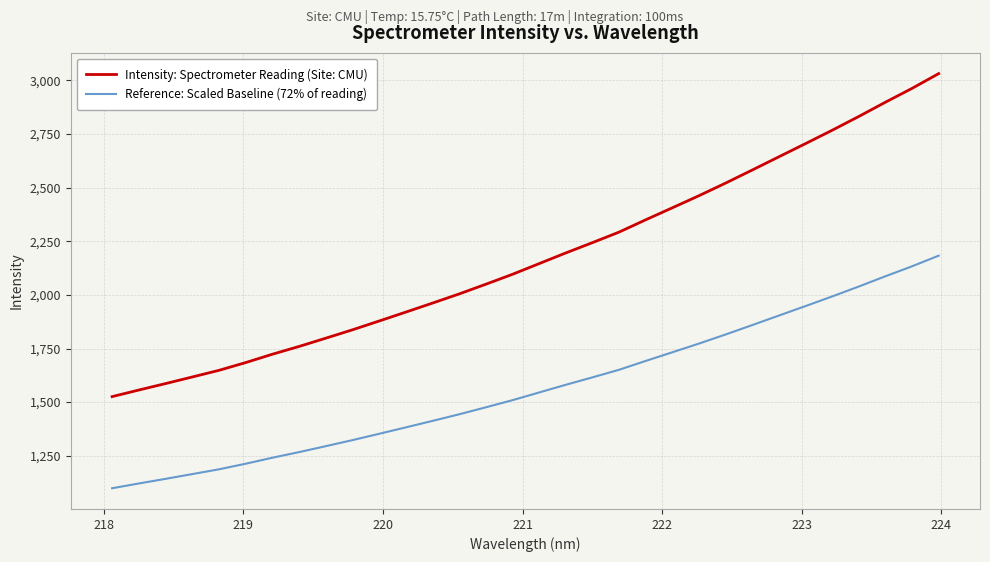

What is the difference between the maximum and minimum values in the Intensity: Spectrometer Reading (Site: CMU) series?

1506.2